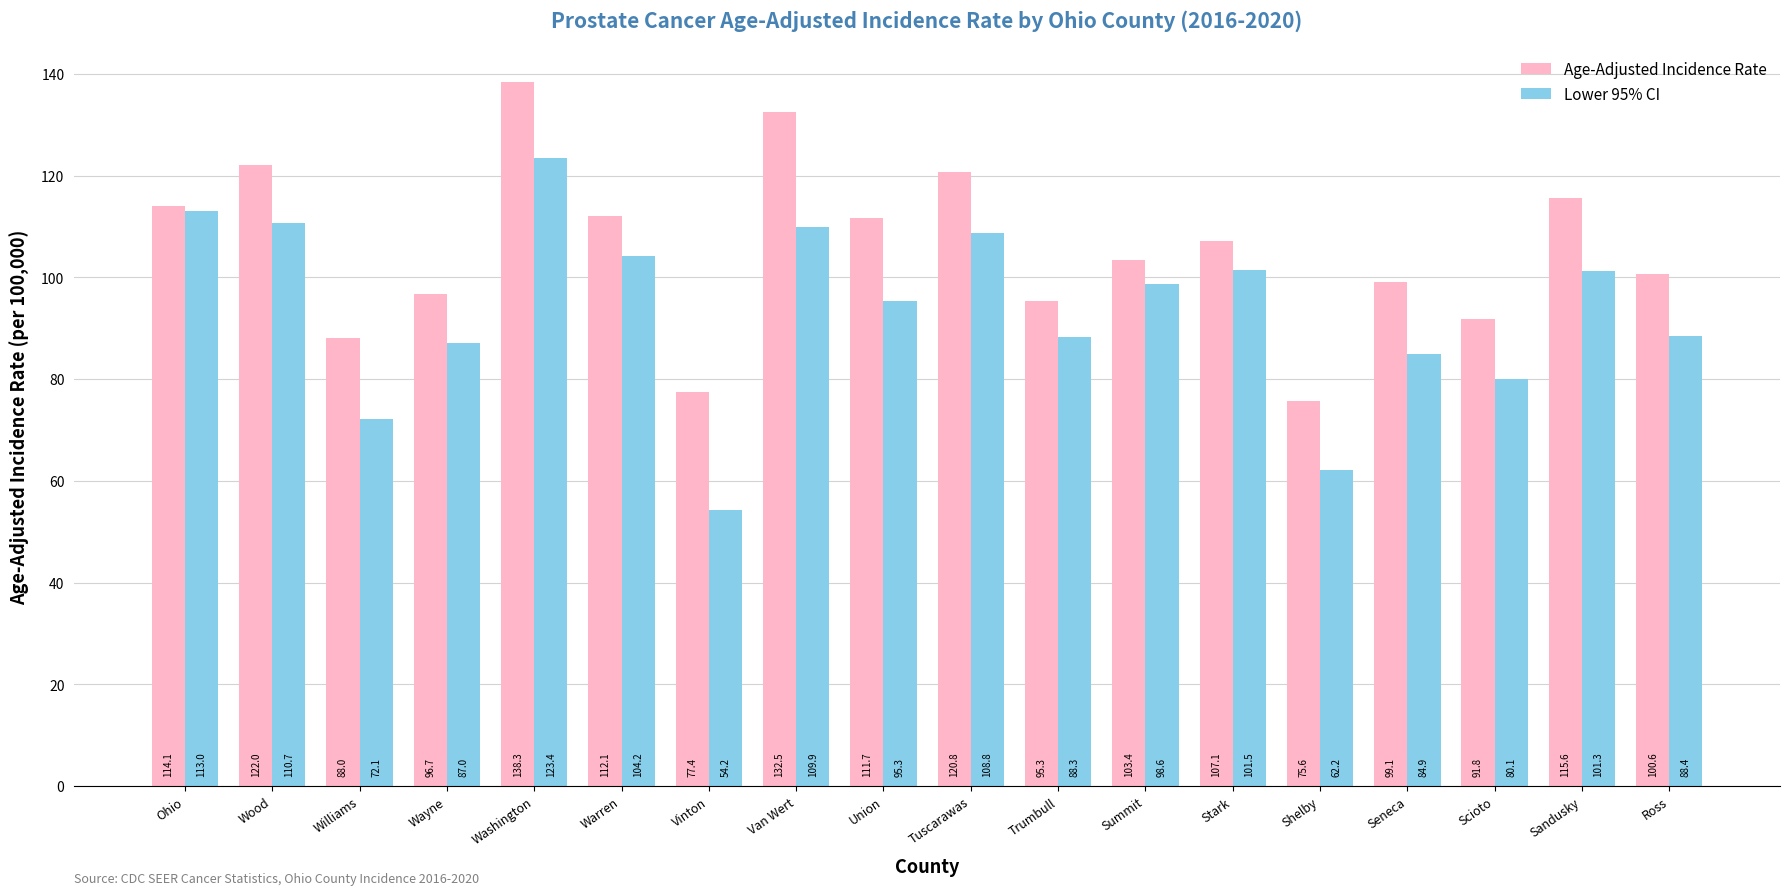

Which series changed the most between Warren and Tuscarawas?

Age-Adjusted Incidence Rate